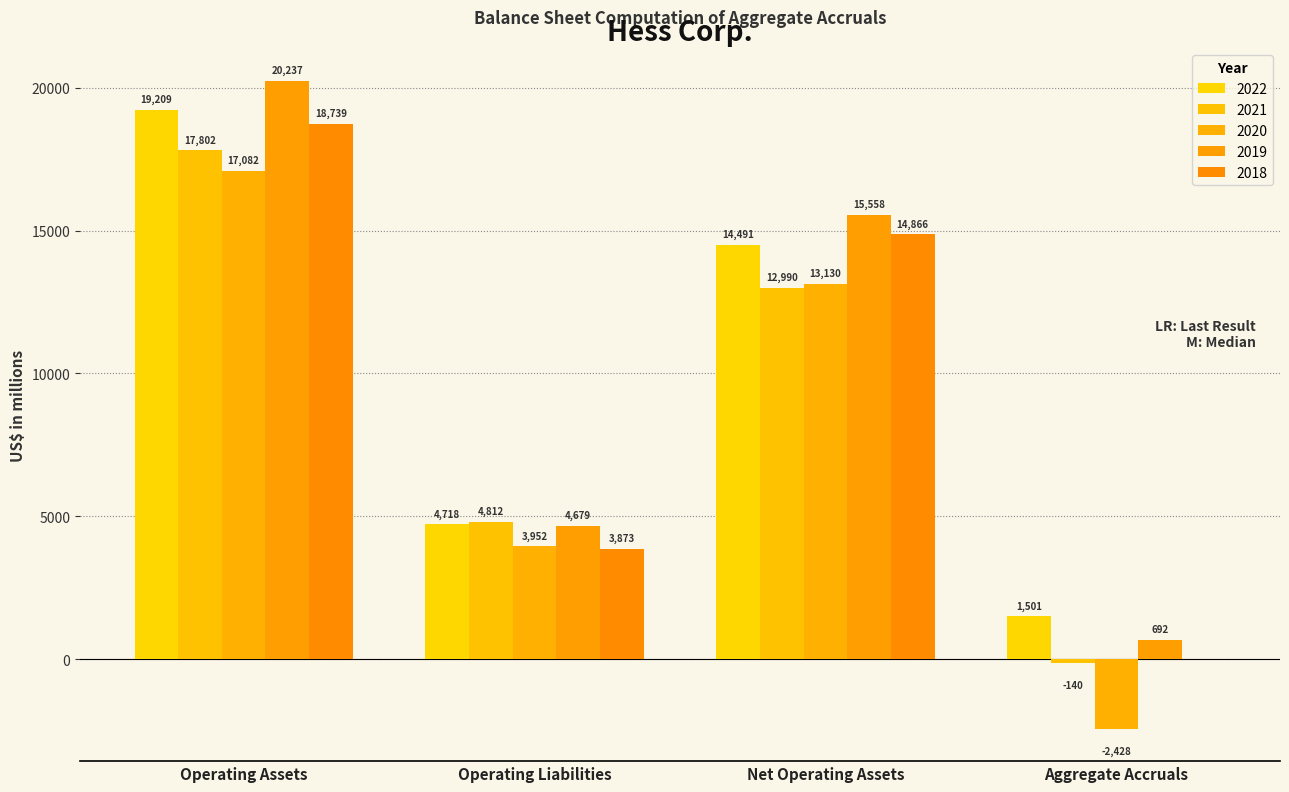

How many positive values does the 2021 series have?

3